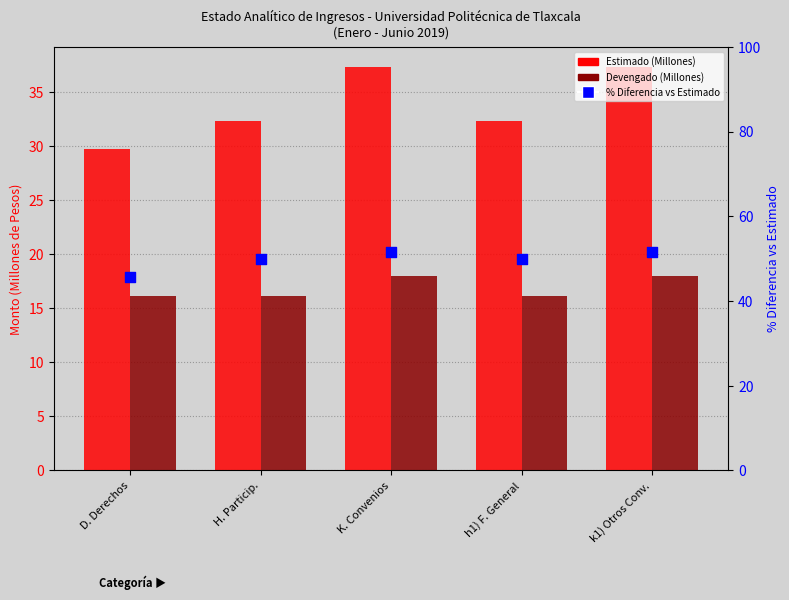

Which series has the largest total across all categories?

% Diferencia